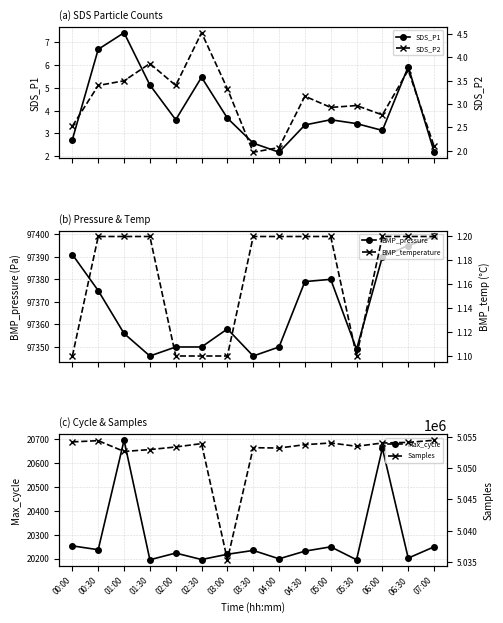

At which category does Max_cycle reach its first local valley?

00:30